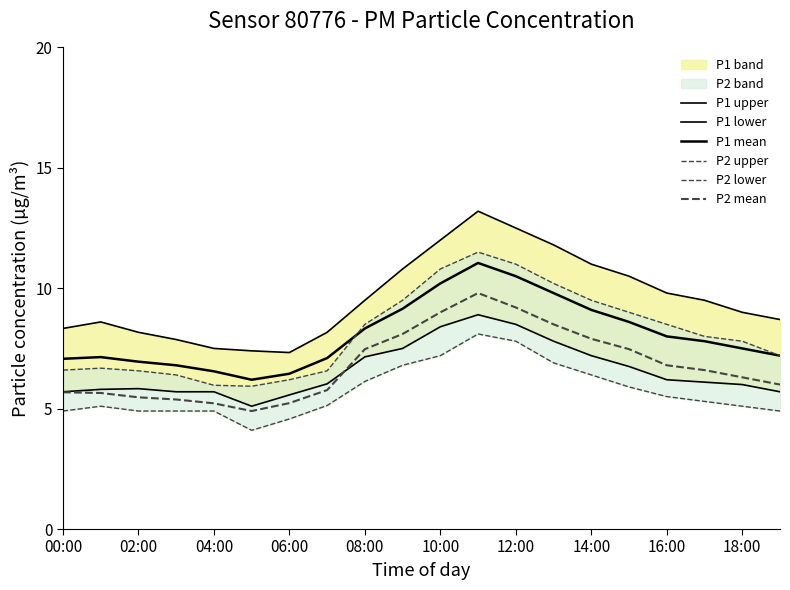

True or false: P2 lower and P1 mean intersect in this chart.

False